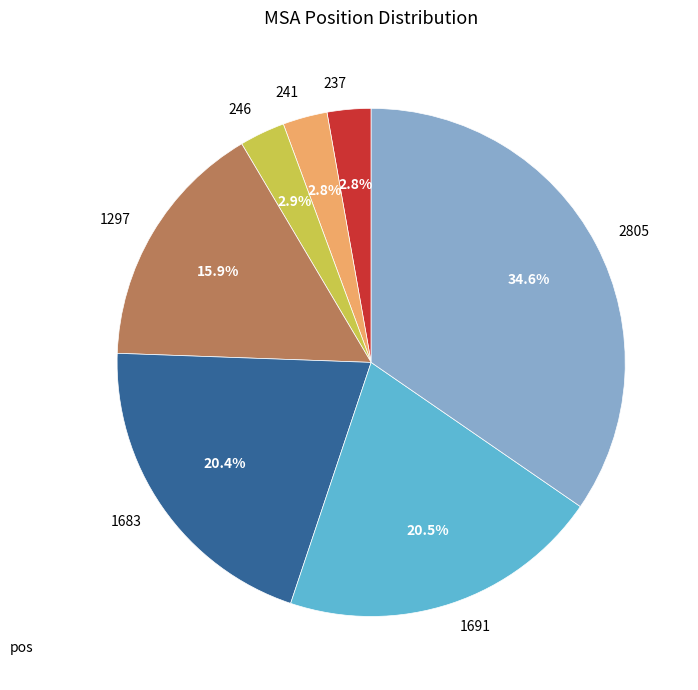

To the nearest percent, what portion does 1297 represent?

16%